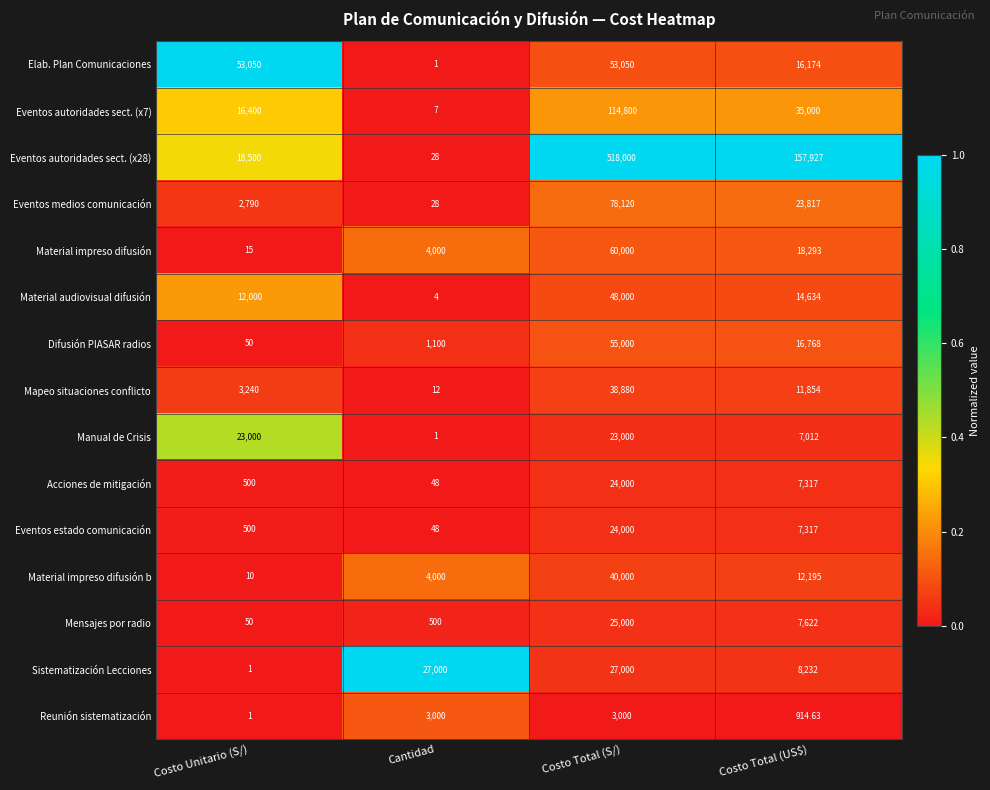

Which category has the lowest value in the Material audiovisual difusión series?

Cantidad